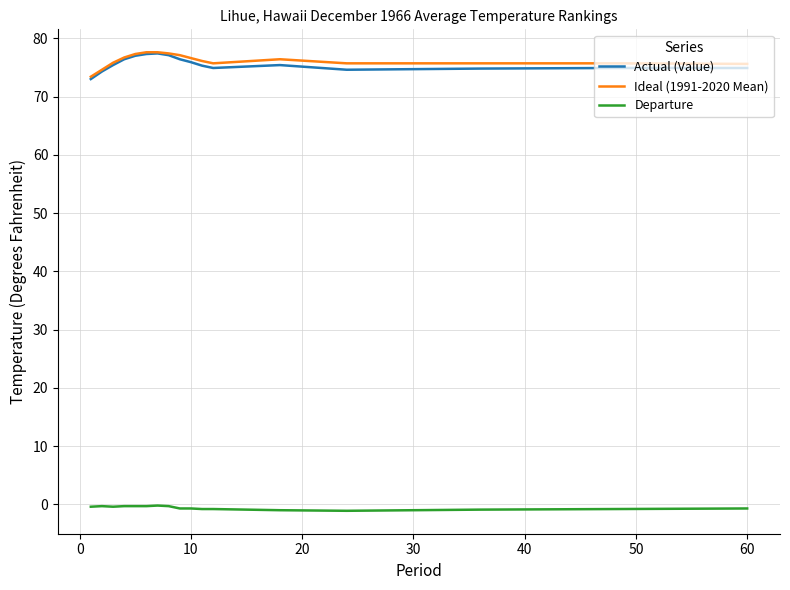

What is the greatest value displayed?

77.6